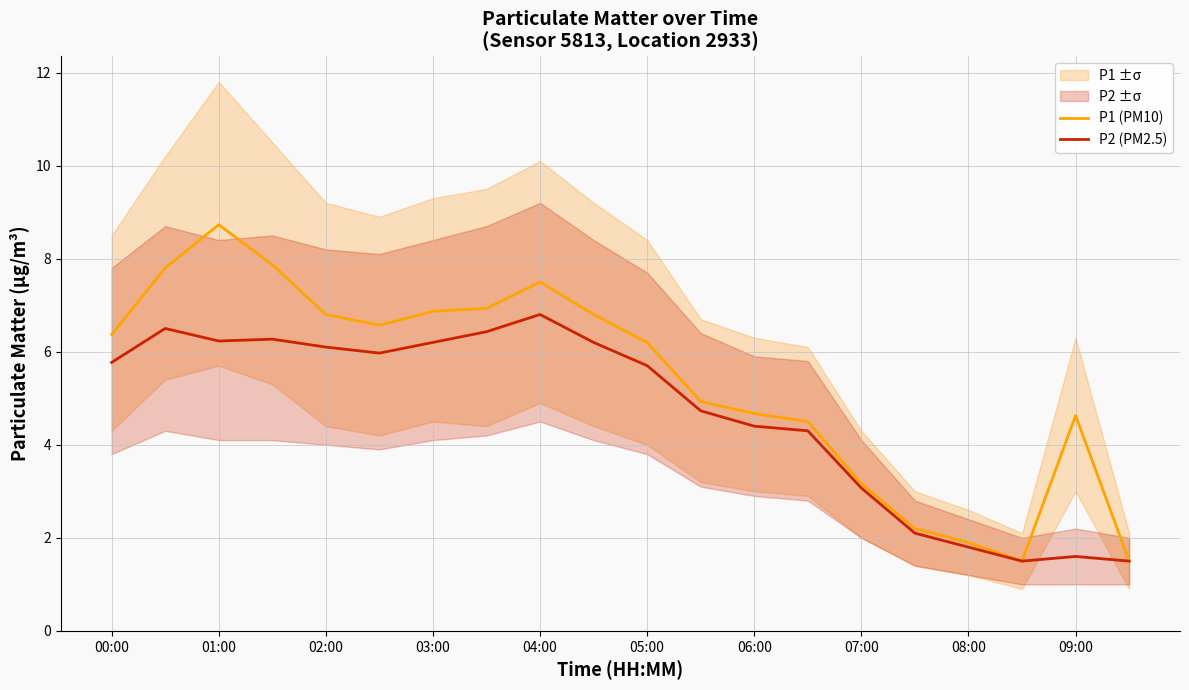

What is the lowest value of the P2 (PM2.5) series?

1.5